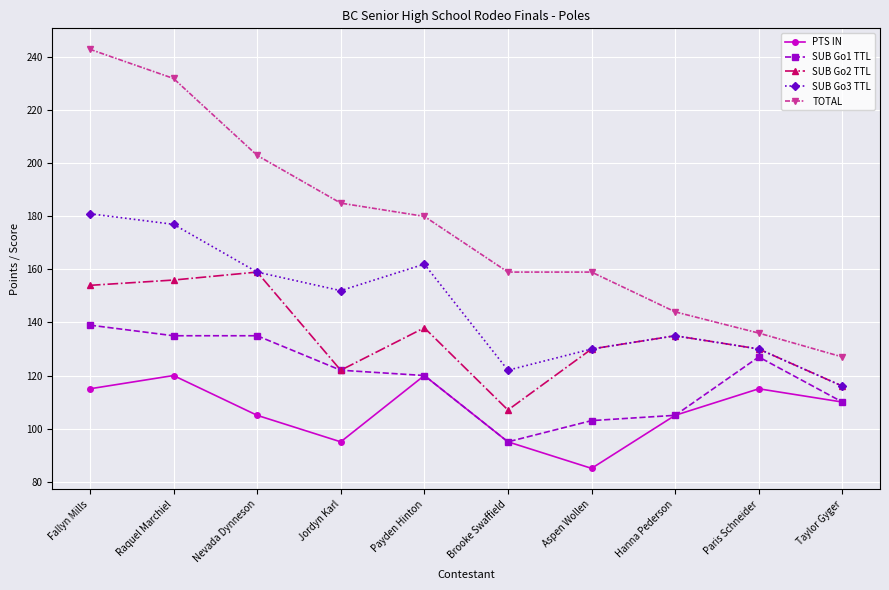

Reading left to right, what are all the values shown in this chart?

PTS IN: Fallyn Mills=115	Raquel Marchiel=120	Nevada Dynneson=105	Jordyn Karl=95	Payden Hinton=120	Brooke Swaffield=95	Aspen Wollen=85	Hanna Pederson=105	Paris Schneider=115	Taylor Gyger=110
SUB Go1 TTL: Fallyn Mills=139	Raquel Marchiel=135	Nevada Dynneson=135	Jordyn Karl=122	Payden Hinton=120	Brooke Swaffield=95	Aspen Wollen=103	Hanna Pederson=105	Paris Schneider=127	Taylor Gyger=110
SUB Go2 TTL: Fallyn Mills=154	Raquel Marchiel=156	Nevada Dynneson=159	Jordyn Karl=122	Payden Hinton=138	Brooke Swaffield=107	Aspen Wollen=130	Hanna Pederson=135	Paris Schneider=130	Taylor Gyger=116
SUB Go3 TTL: Fallyn Mills=181	Raquel Marchiel=177	Nevada Dynneson=159	Jordyn Karl=152	Payden Hinton=162	Brooke Swaffield=122	Aspen Wollen=130	Hanna Pederson=135	Paris Schneider=130	Taylor Gyger=116
TOTAL: Fallyn Mills=243	Raquel Marchiel=232	Nevada Dynneson=203	Jordyn Karl=185	Payden Hinton=180	Brooke Swaffield=159	Aspen Wollen=159	Hanna Pederson=144	Paris Schneider=136	Taylor Gyger=127